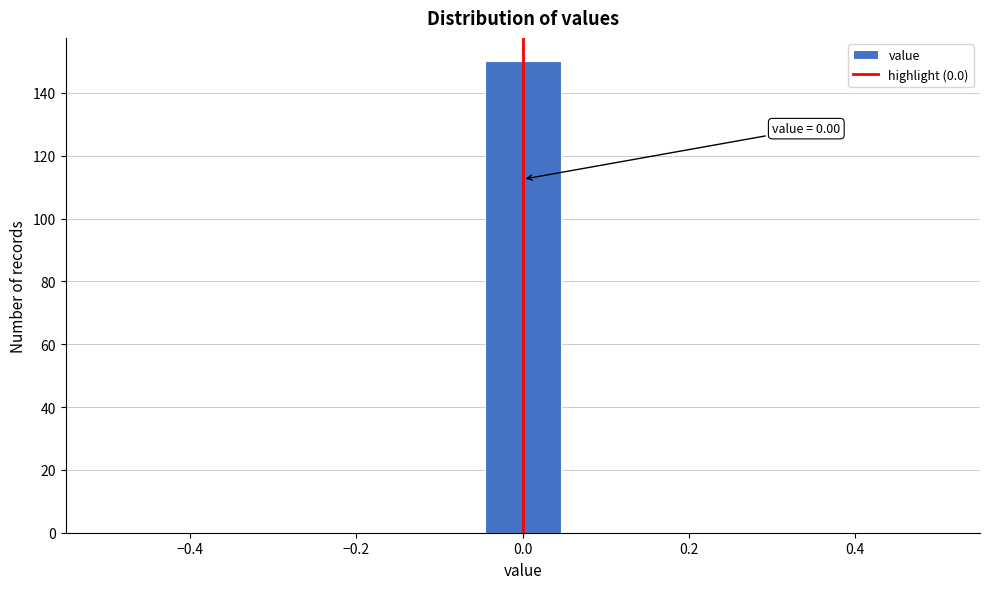

Which range on the x-axis has the tallest bar?

-0.04 to 0.04